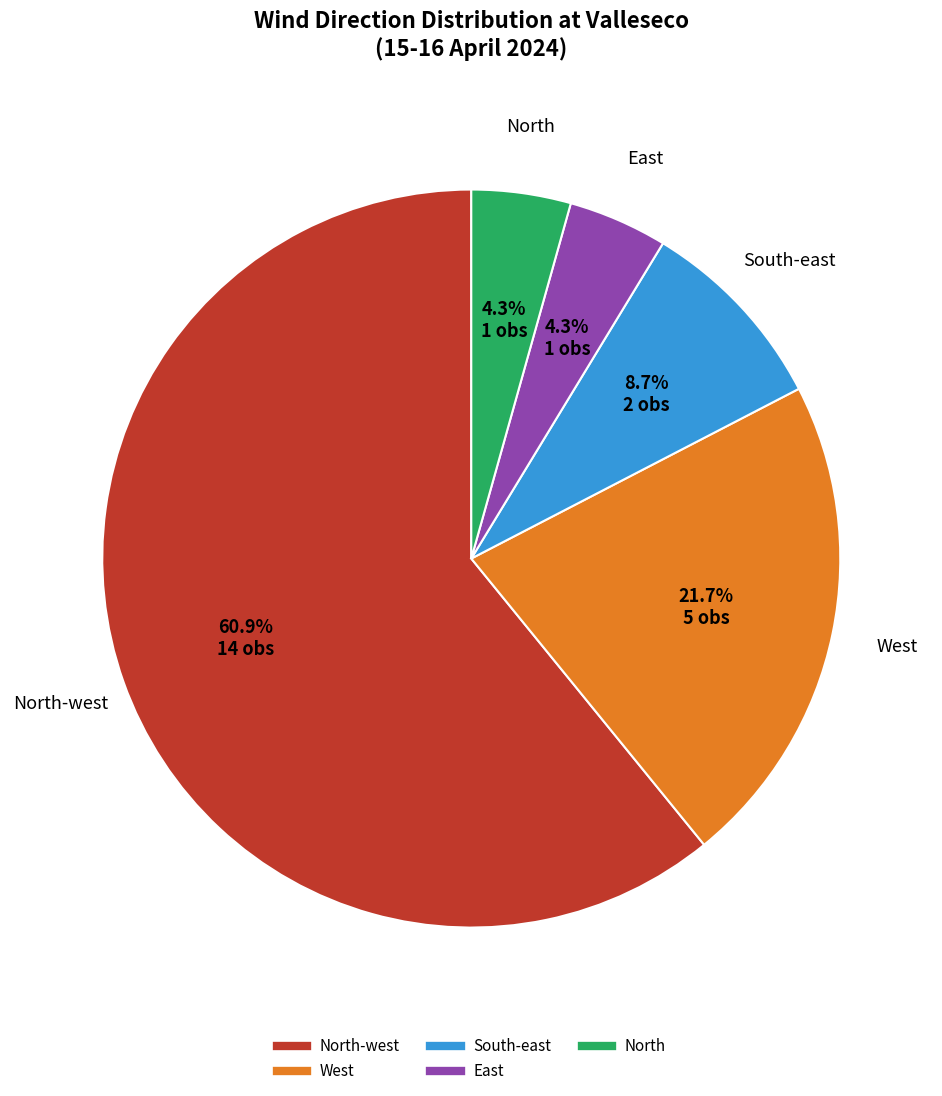

Is there a majority slice in this chart?

Yes